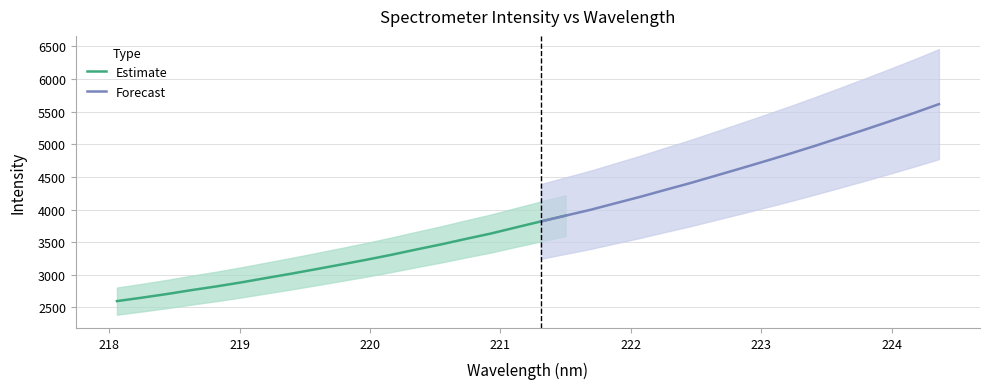

What is the maximum value for Estimate?

3907.3